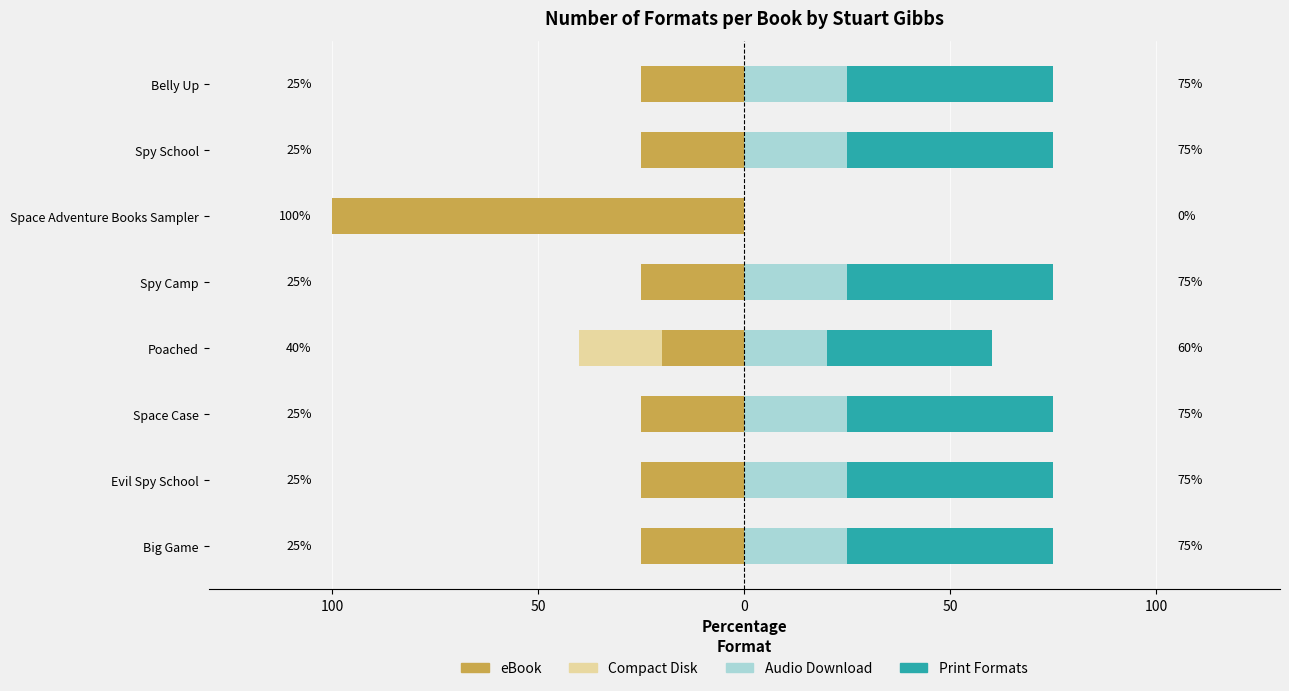

What is the maximum value shown in the chart?

50